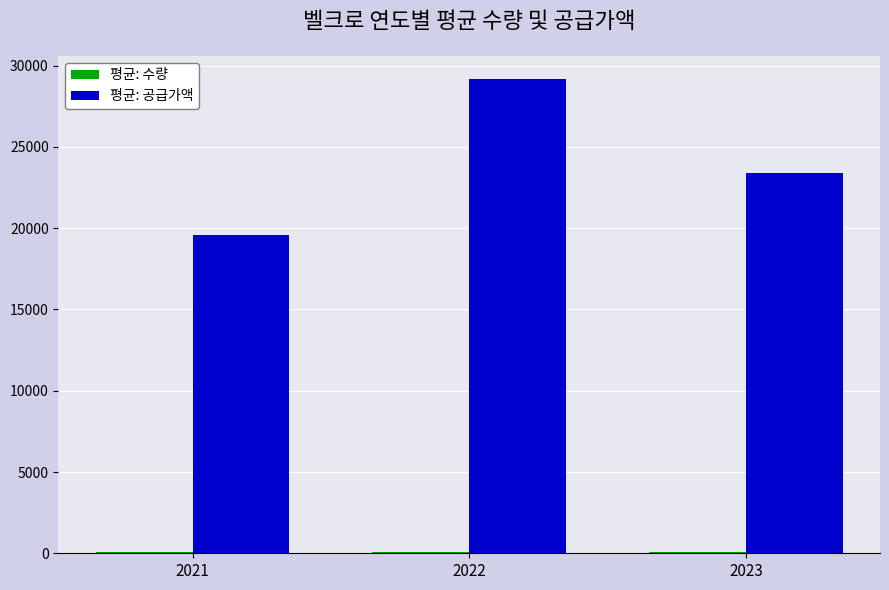

What is the total value across all series at 2022?

29230.0